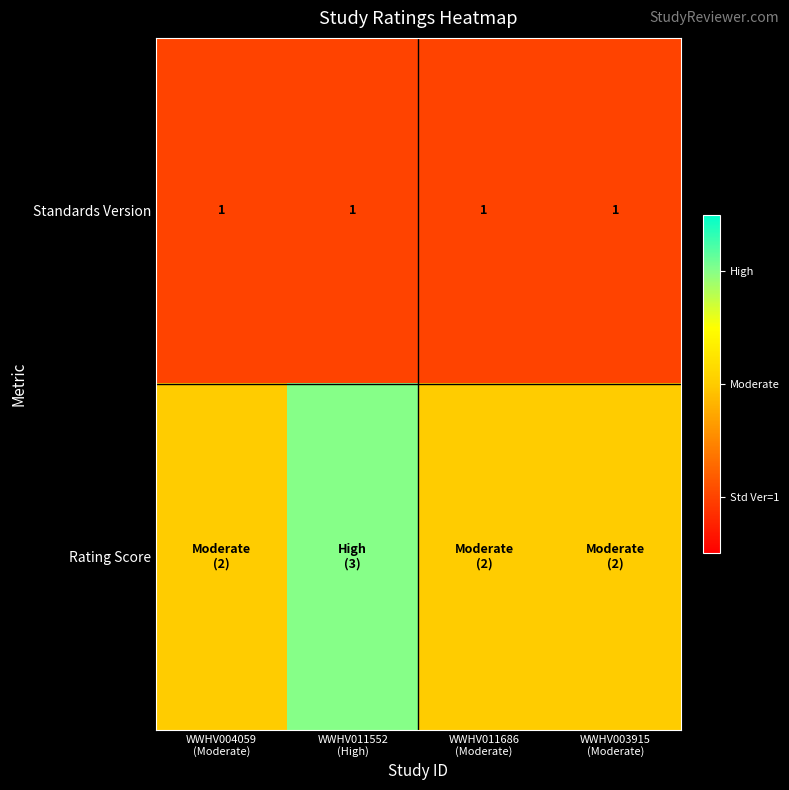

What is the sum of all Standards Version values?

4